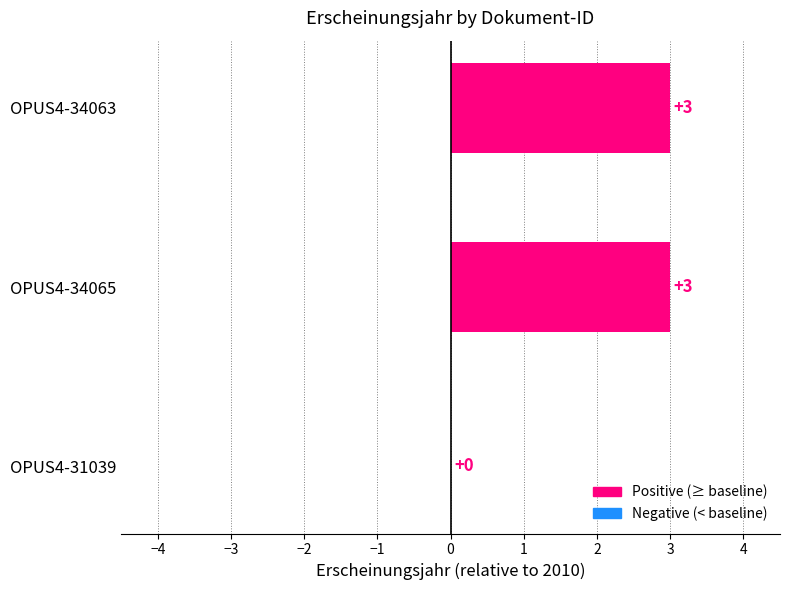

Reading bottom to top, what are all the values shown in this chart?

OPUS4-31039=0	OPUS4-34065=3	OPUS4-34063=3